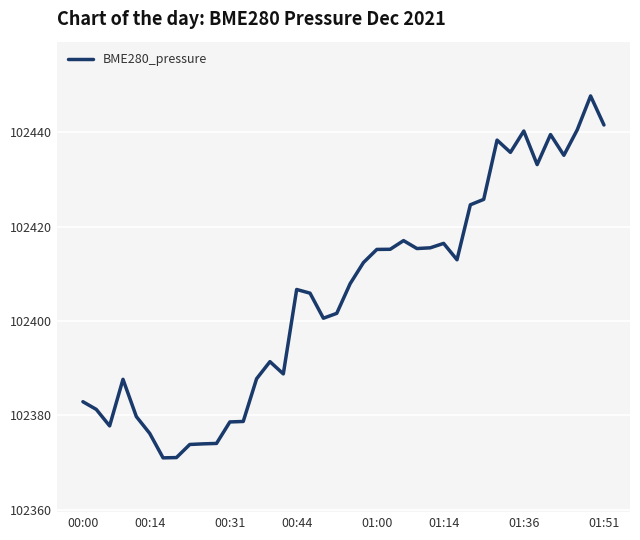

What is the maximum value shown in the chart?

102447.8